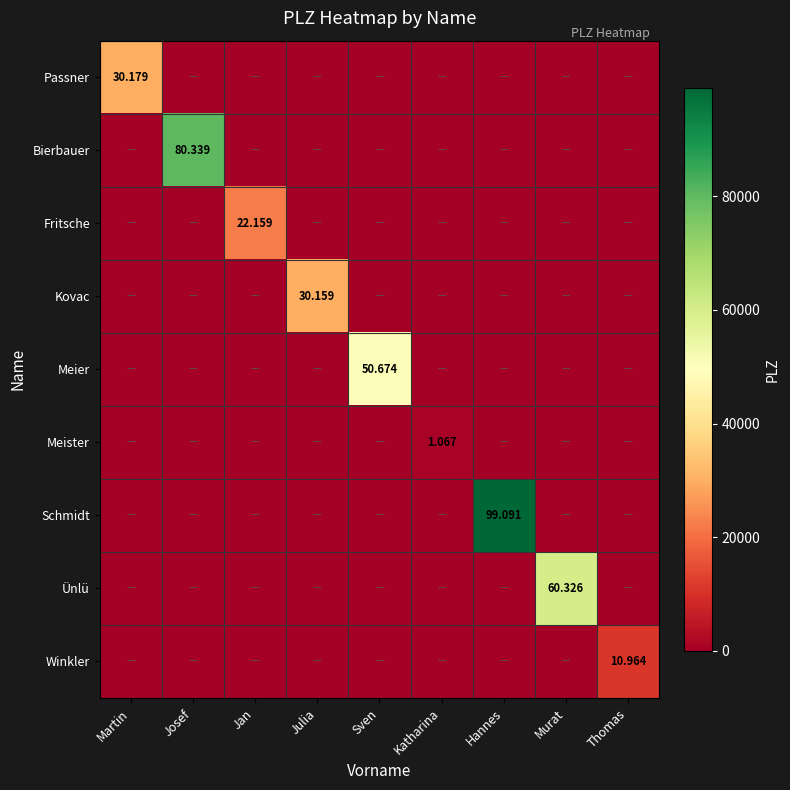

The Winkler series shows 0 at Katharina. True or false?

True